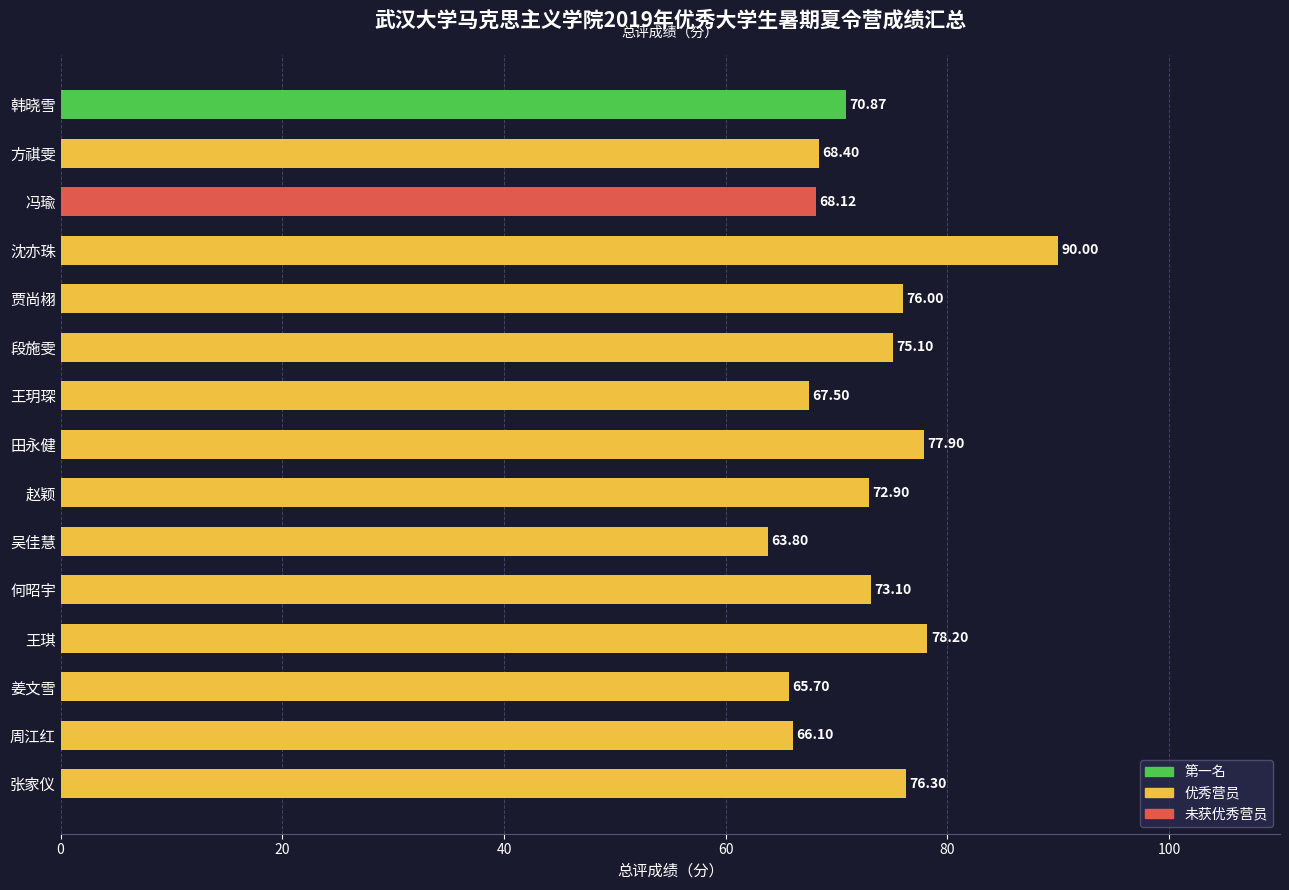

Which label corresponds to the largest value in the chart?

沈亦珠